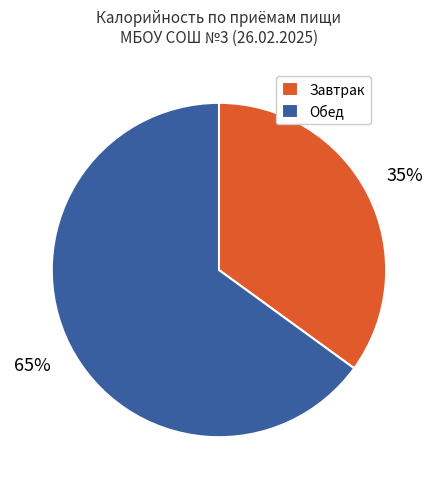

Combined, do Обед and Завтрак account for over 50%?

Yes